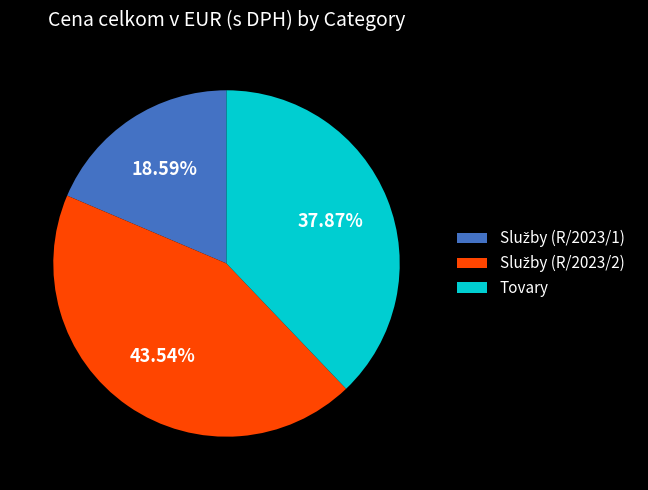

Is there a majority slice in this chart?

No